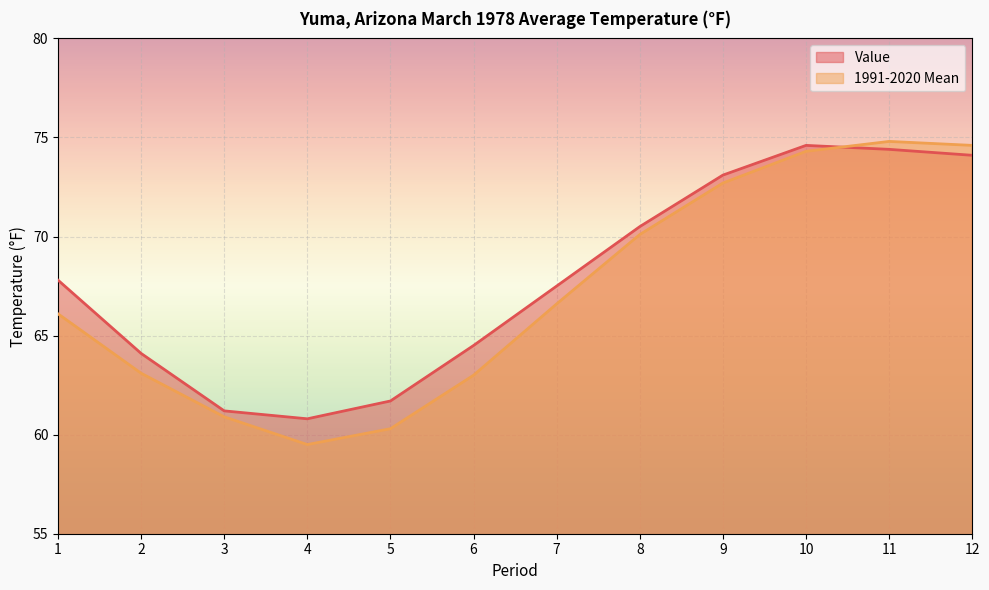

How many lines are shown in the chart?

2